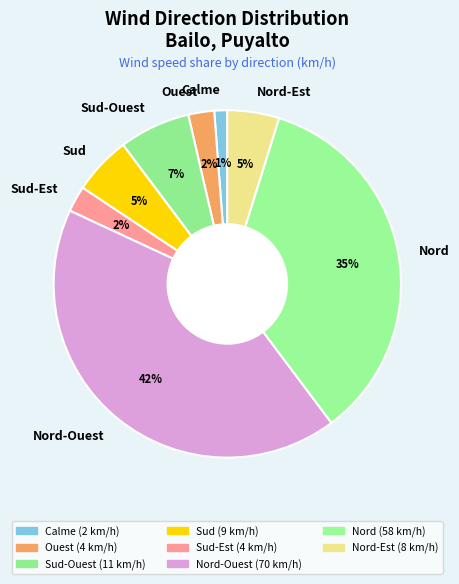

Does any single category account for the majority?

No